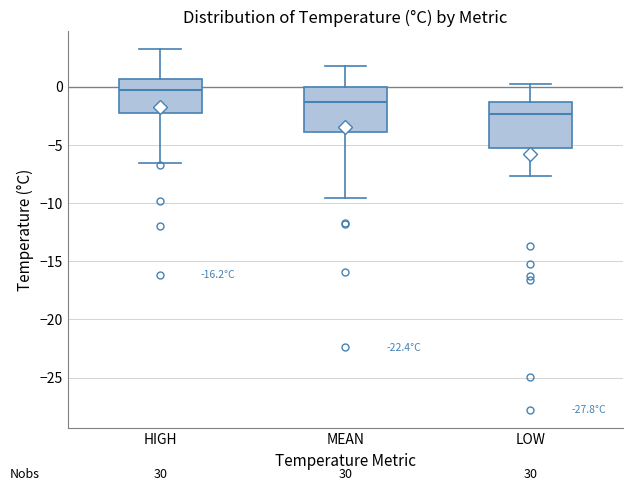

Reading left to right, transcribe this box plot: for each box, give where its median line is, the range the box spans, and where its two whiskers end, as read against the y-axis. The values are not printed on the chart, so give them approximately, as read against the axis.

HIGH: median 0.0, box -2.5 to 0.5, whiskers -6.5 to 3.0
MEAN: median -1.5, box -4.0 to 0.0, whiskers -9.5 to 2.0
LOW: median -2.5, box -5.0 to -1.5, whiskers -7.5 to 0.0